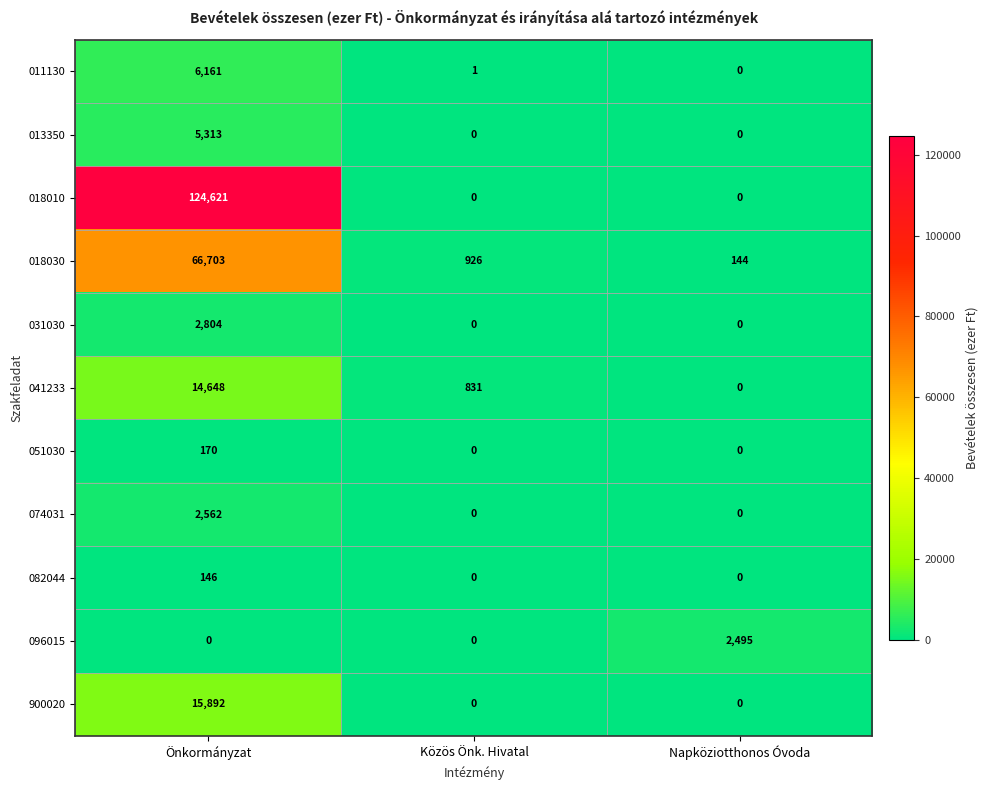

Count the 051030 values in the range 0 to 170.

3